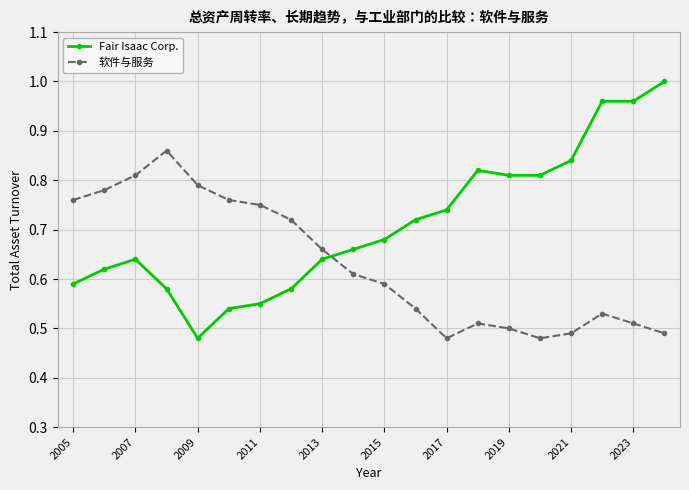

True or false: Fair Isaac Corp. has more than 0 points higher than both neighbors.

True